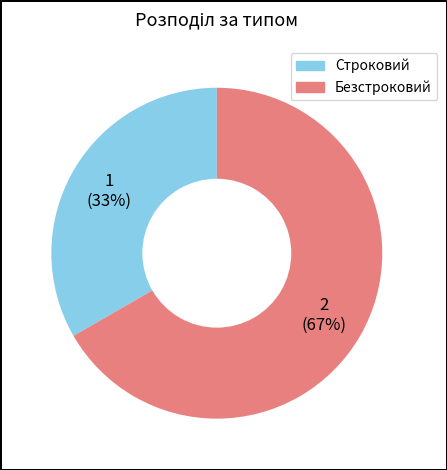

What is the ratio of the value at Строковий to the value at Безстроковий?

0.5